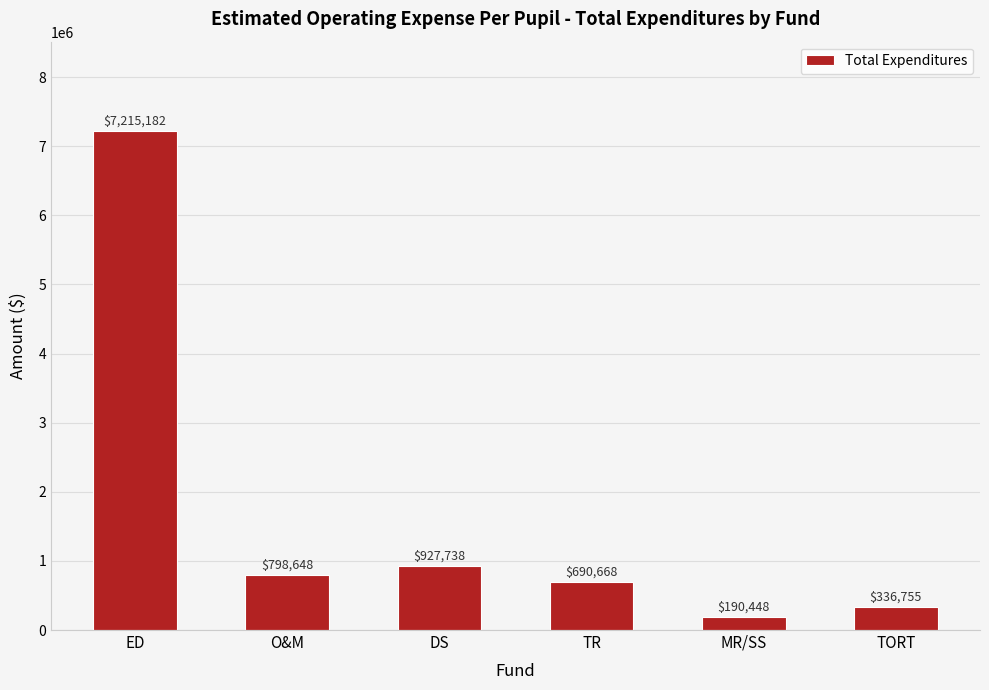

How many bars are there in total?

6